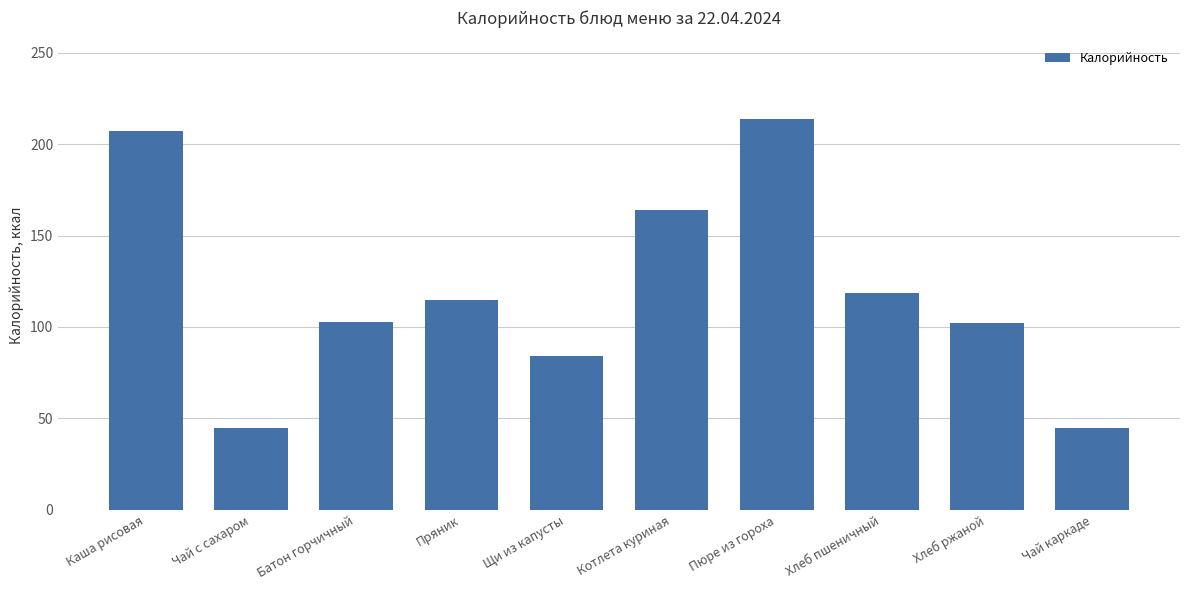

The value at Пряник is 115.0. True or false?

True